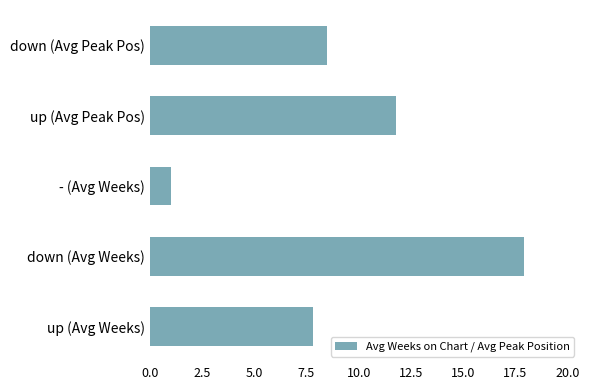

The chart shows a value of 7.8 at up (Avg Weeks). True or false?

True